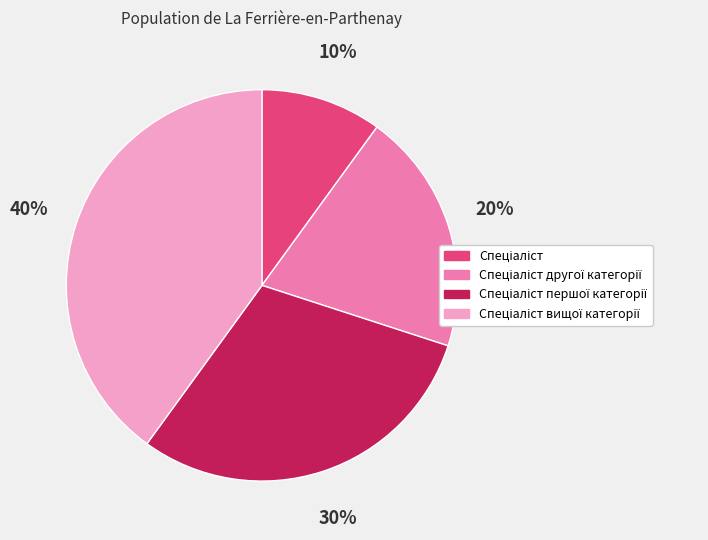

Is there a majority slice in this chart?

No